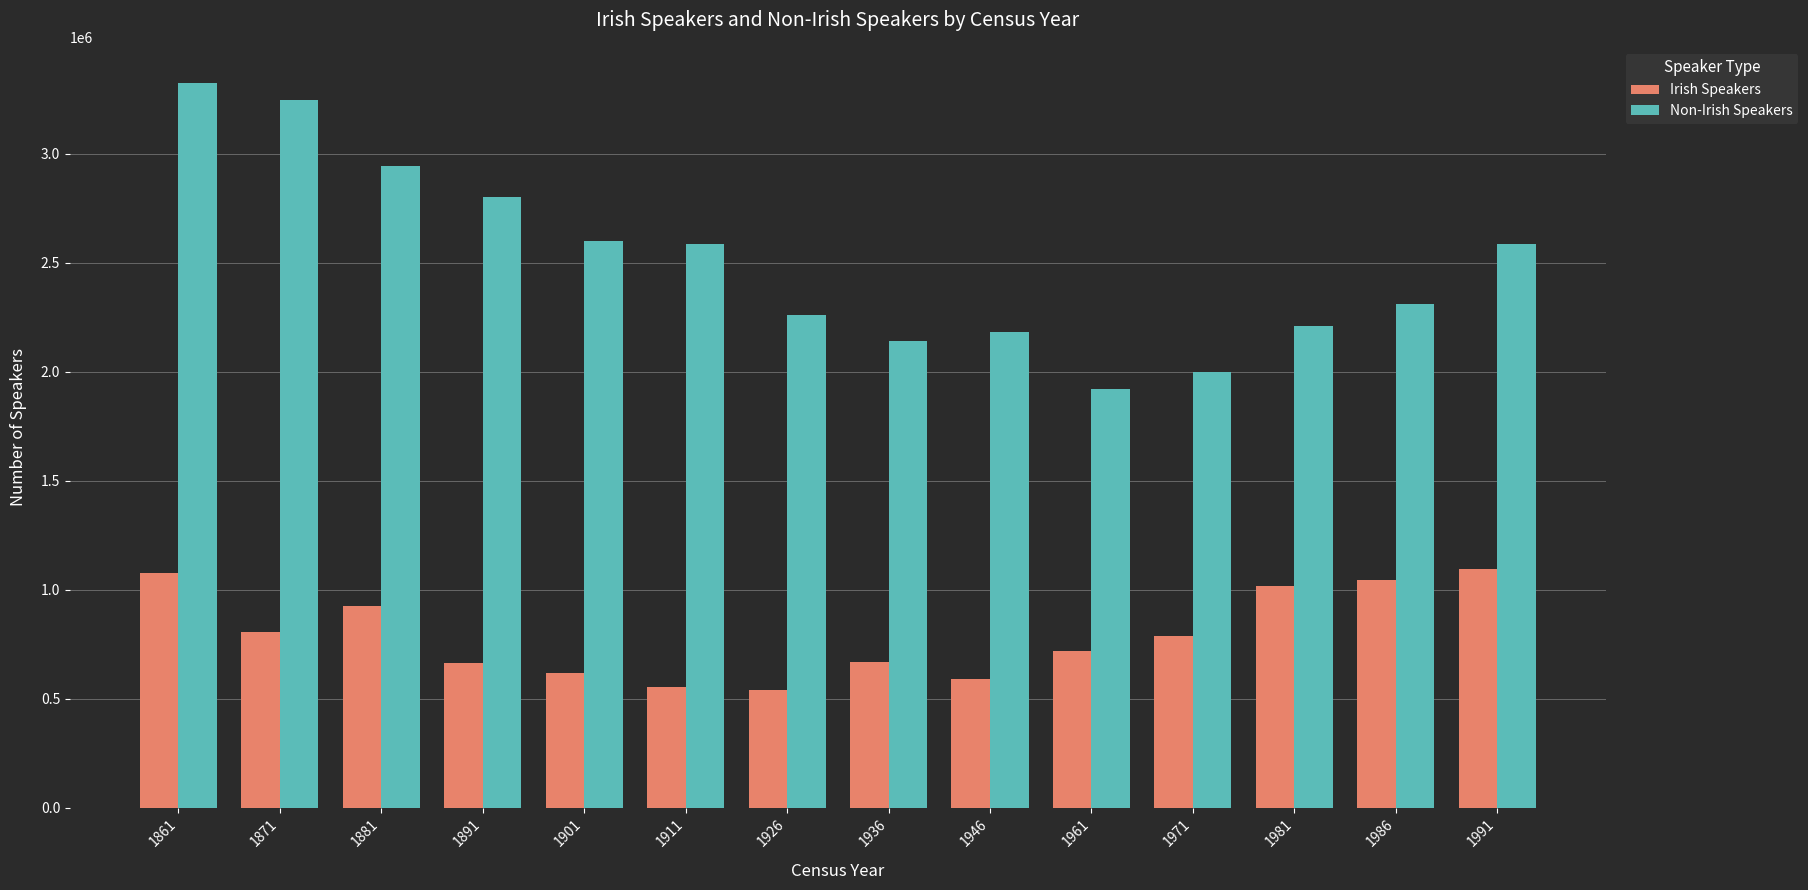

How many groups of bars are there?

14